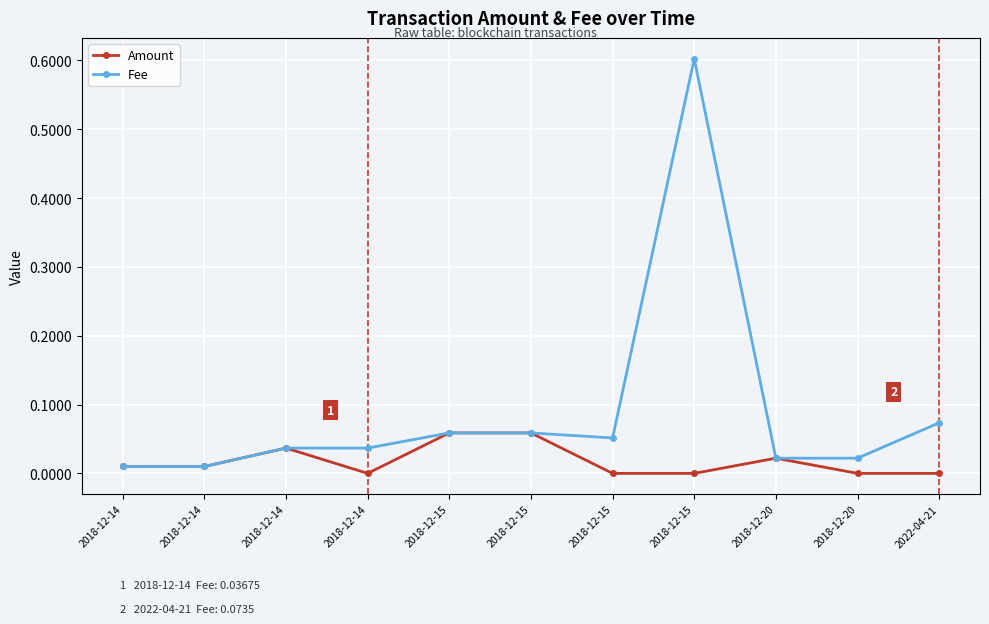

List the series in order of their overall mean, lowest first.

Amount, Fee